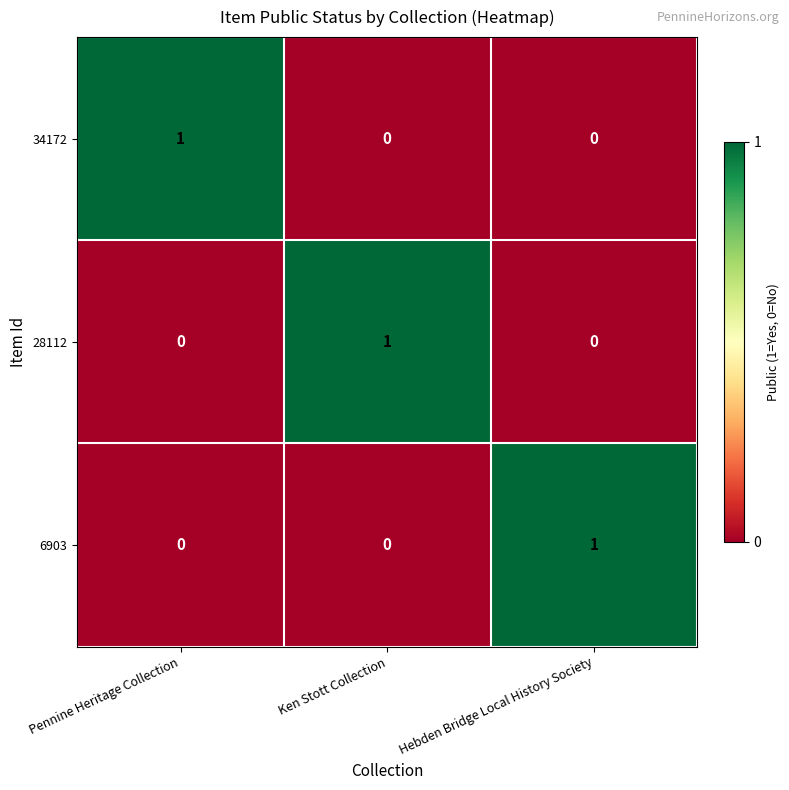

The value of 6903 at Hebden Bridge Local History Society is 0. True or false?

False